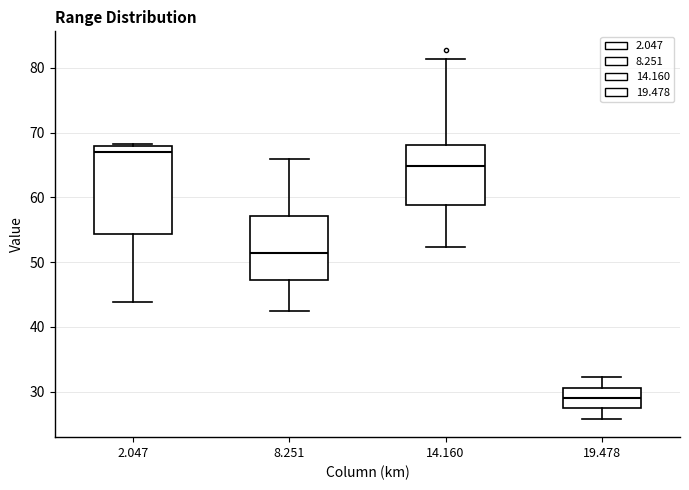

Reading left to right, transcribe this box plot: for each box, give where its median line is, the range the box spans, and where its two whiskers end, as read against the y-axis. The values are not printed on the chart, so give them approximately, as read against the axis.

2.047: median 67, box 54 to 68, whiskers 44 to 68
8.251: median 51, box 47 to 57, whiskers 42 to 66
14.160: median 65, box 59 to 68, whiskers 52 to 81
19.478: median 29, box 28 to 31, whiskers 26 to 32